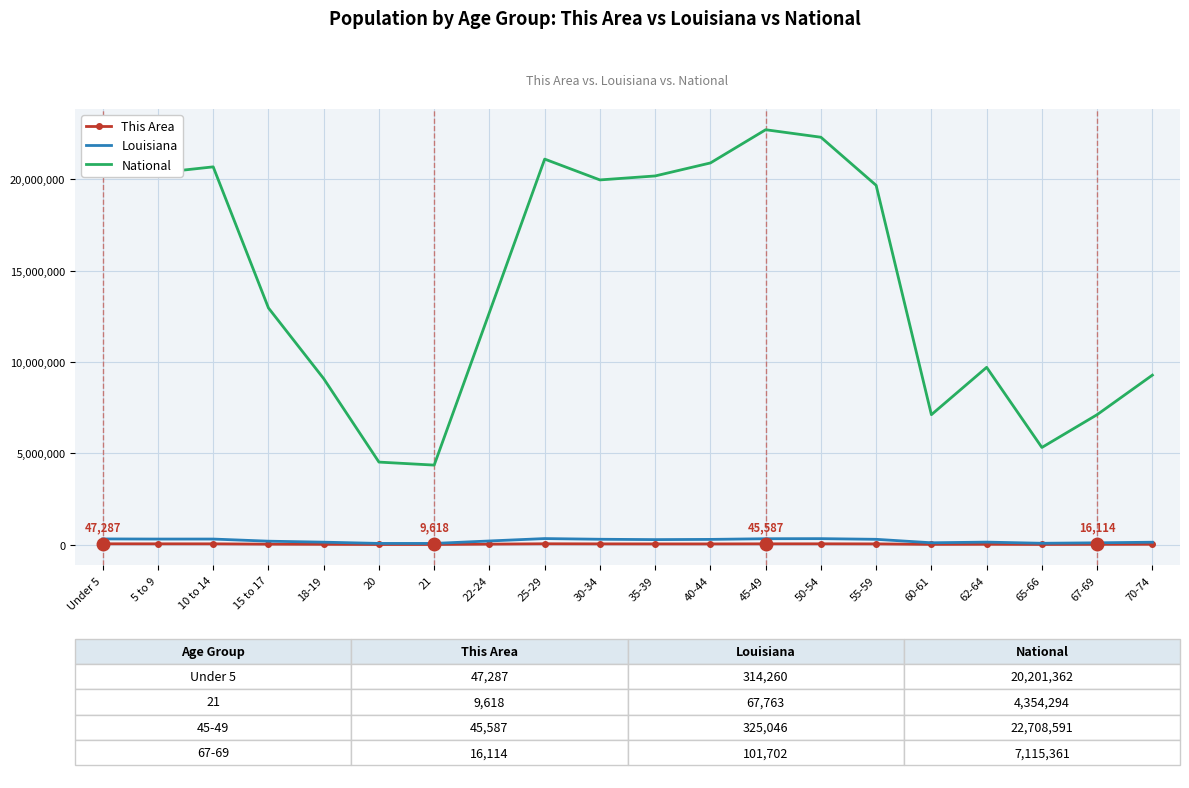

The value of National at 30-34 is 19962099. True or false?

True